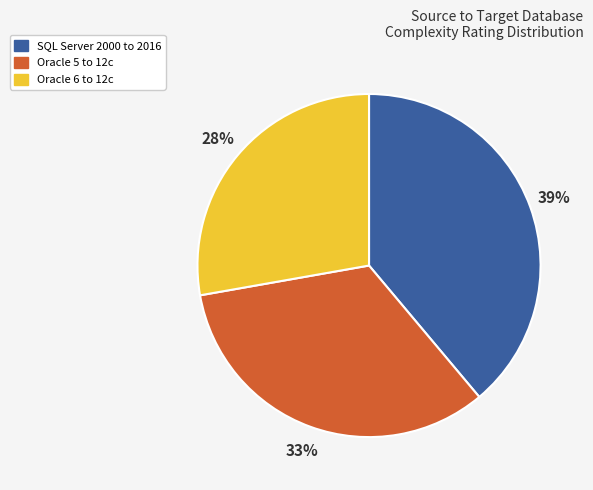

Does any single category account for the majority?

No